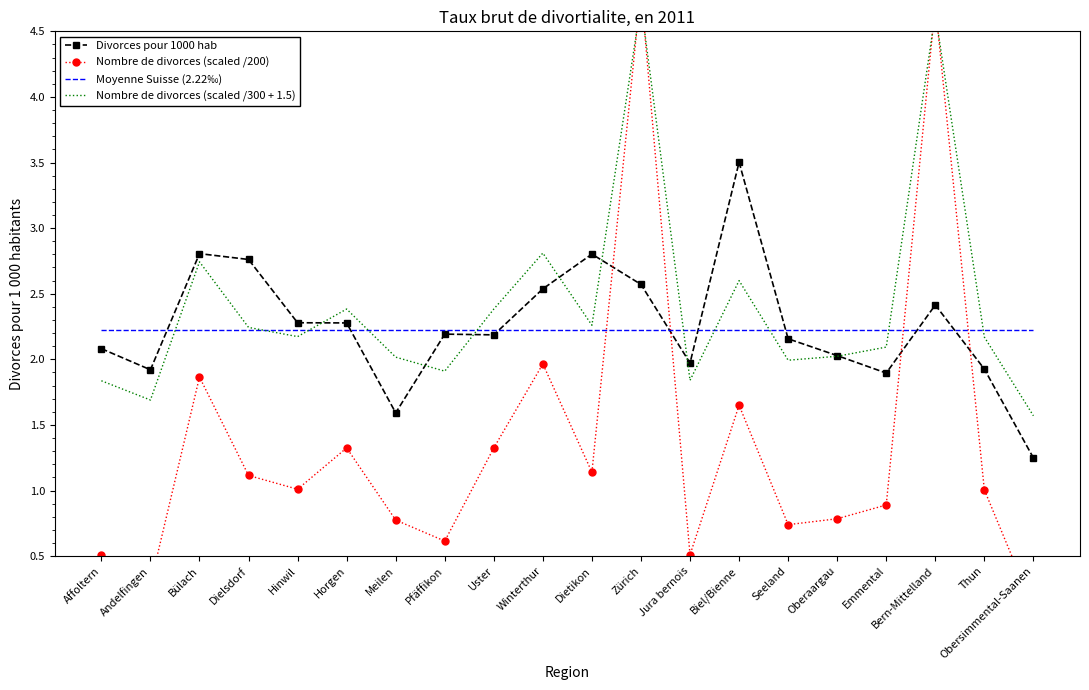

List the series in order of their peak value, lowest first.

Moyenne Suisse (2.22‰), Divorces pour 1000 hab, Nombre de divorces (scaled /300 + 1.5), Nombre de divorces (scaled /200)